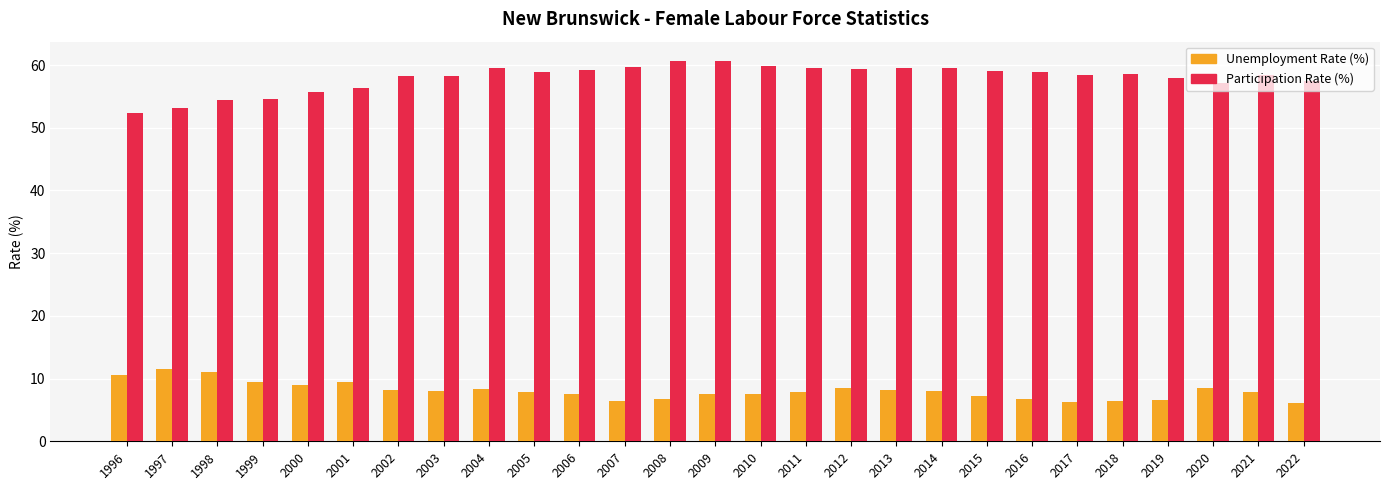

What are all the series names shown in the legend?

Unemployment Rate (%), Participation Rate (%)